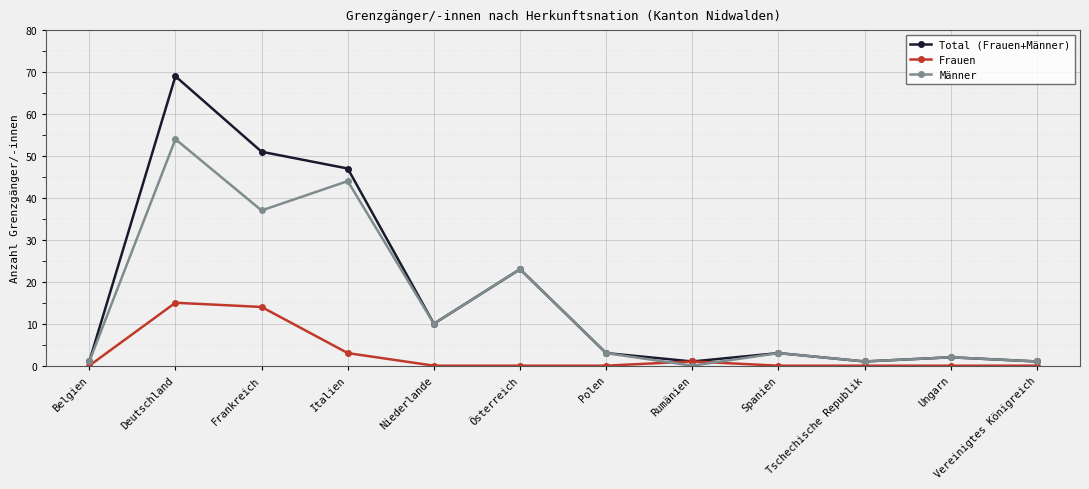

True or false: Frauen has a value of 10 at Österreich.

False